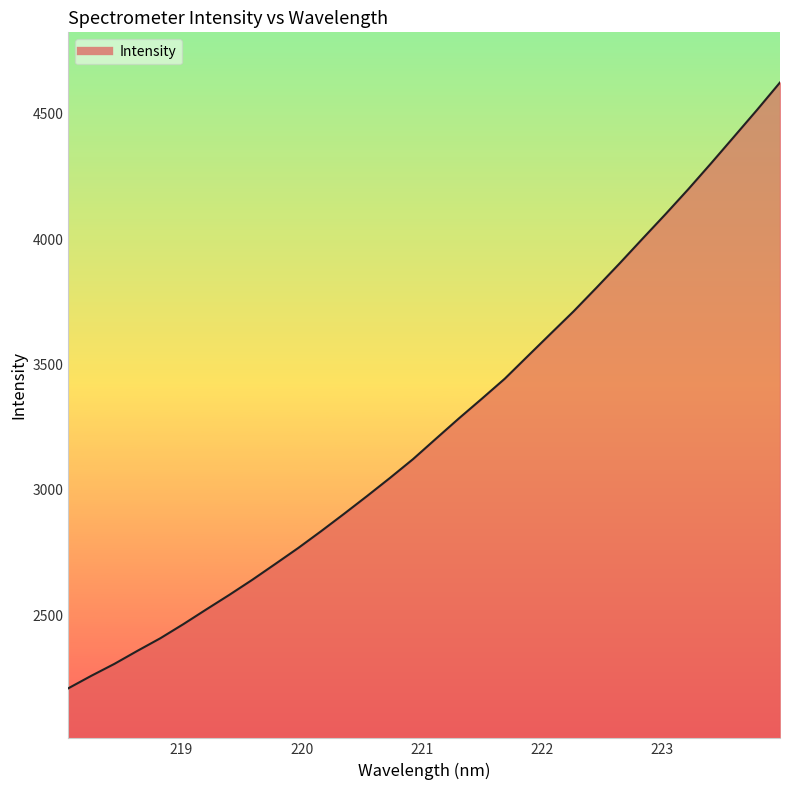

What is the minimum value shown in the chart?

2209.1